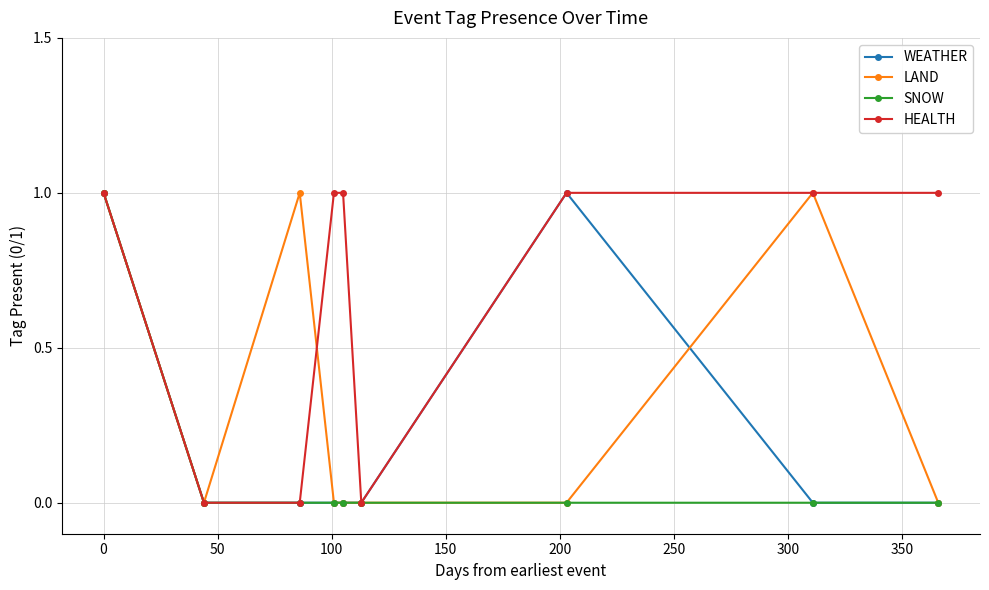

Rank the series by their average value, from highest to lowest.

HEALTH, LAND, WEATHER, SNOW